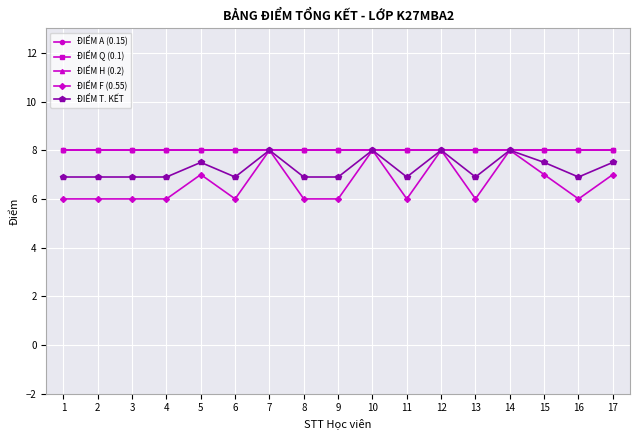

What is the sum of all ĐIỂM F (0.55) values?

113.0